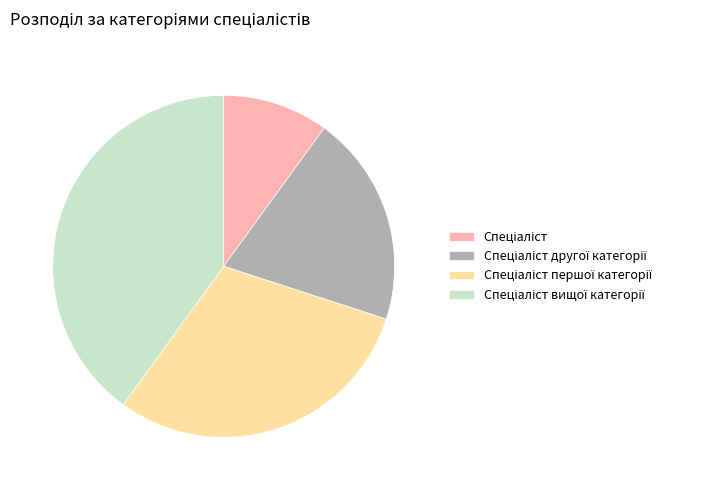

Does any single category account for the majority?

No